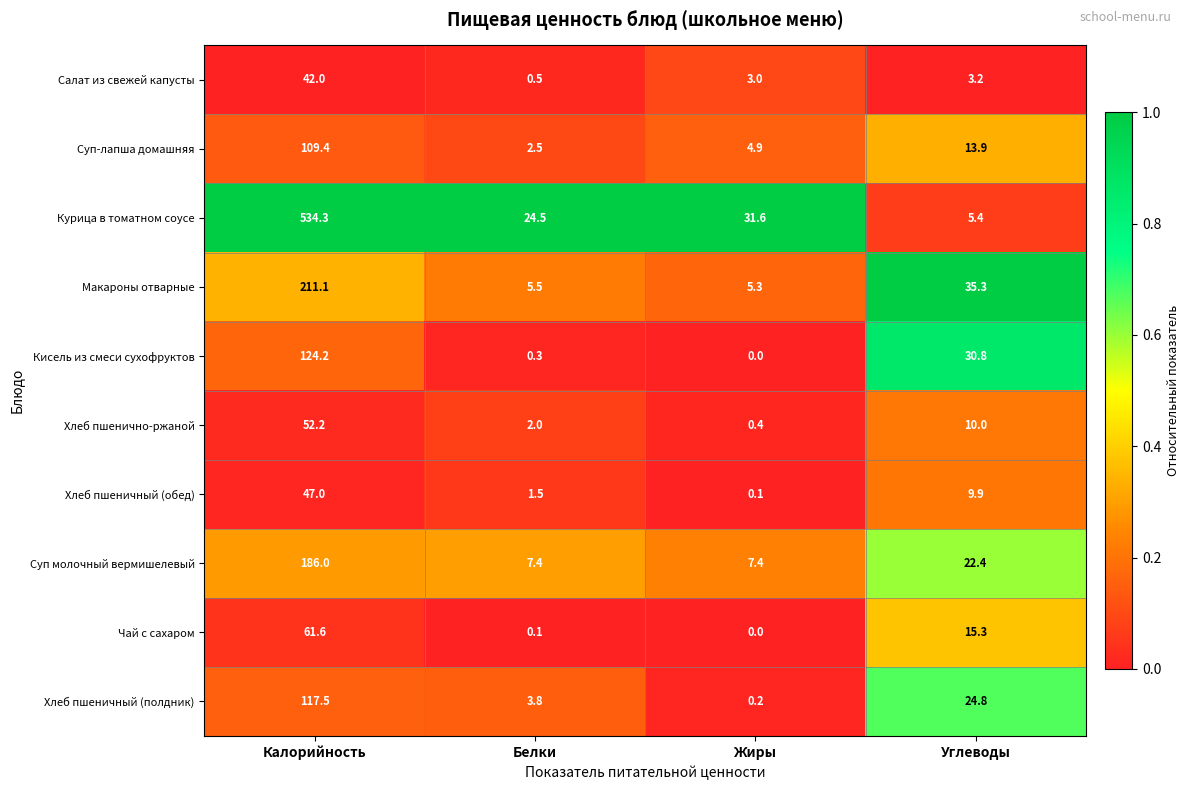

Rank the categories by Хлеб пшенично-ржаной value from highest to lowest.

Калорийность, Углеводы, Белки, Жиры